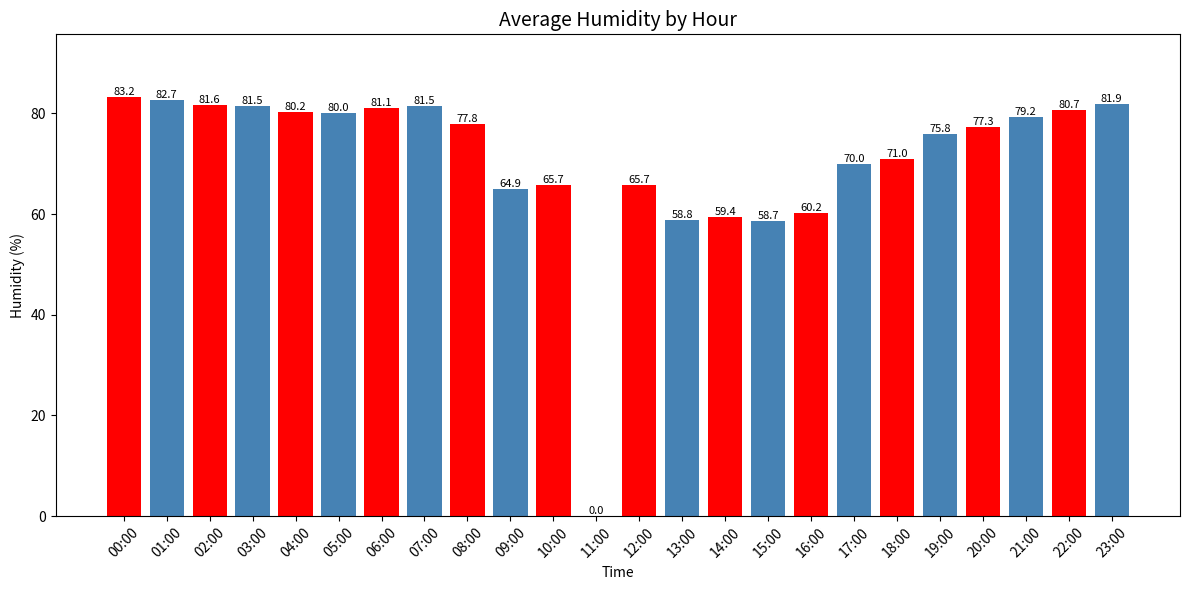

True or false: the data shows 33.0 at 11:00.

False